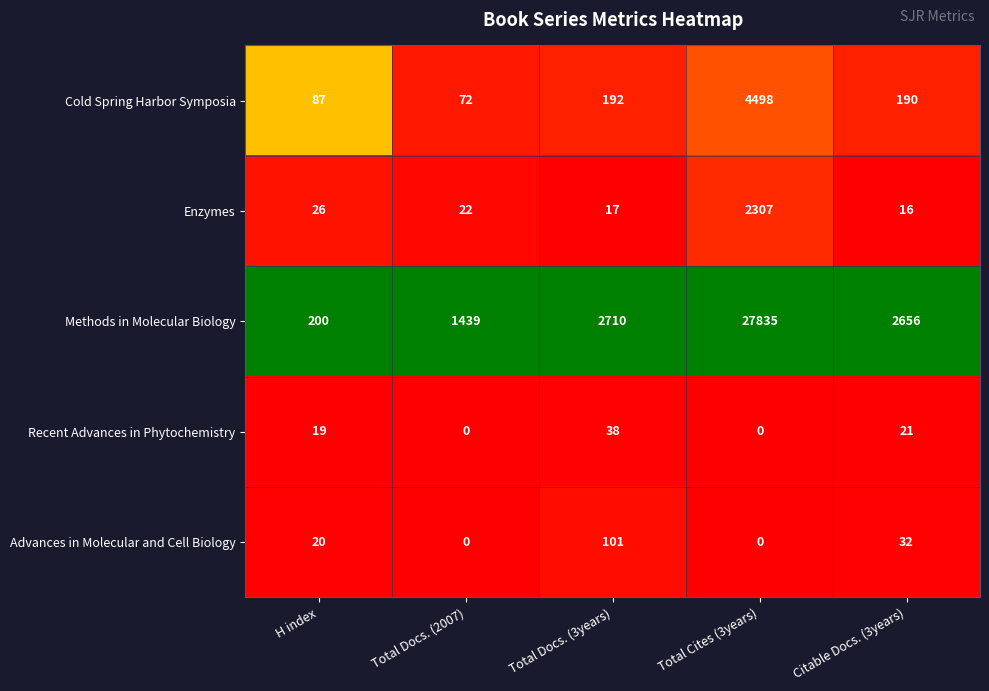

What is the difference between the maximum and minimum values in the Advances in Molecular and Cell Biology series?

101